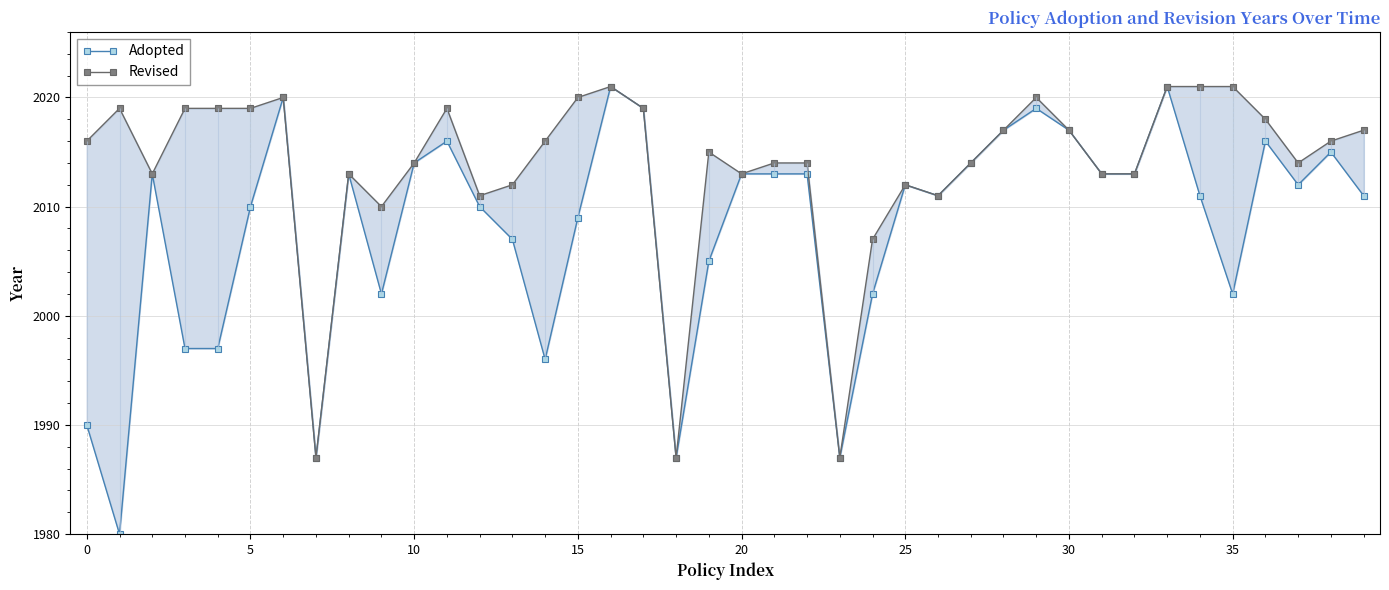

What is the label of the 21st point from the right?

19